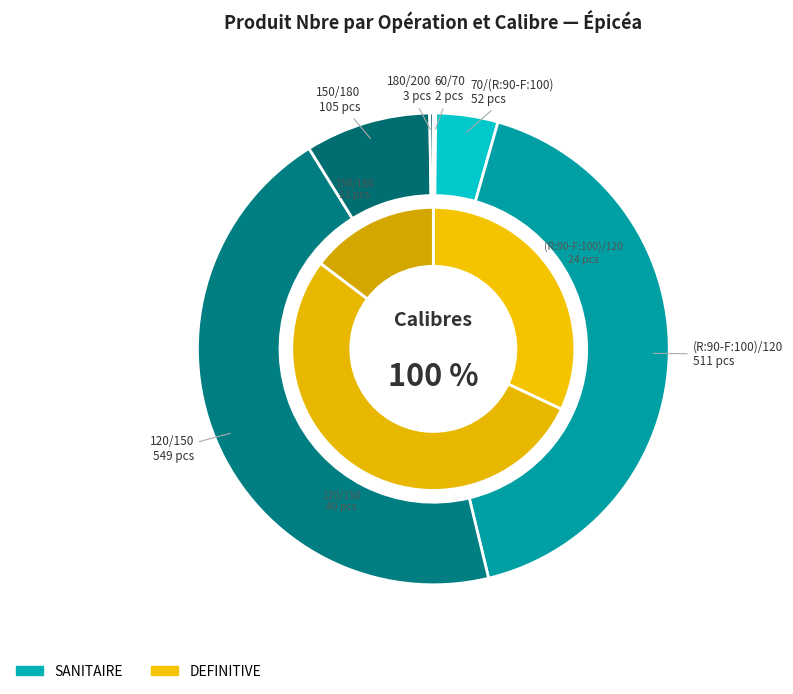

Does 150/180 represent more than half of the total?

No